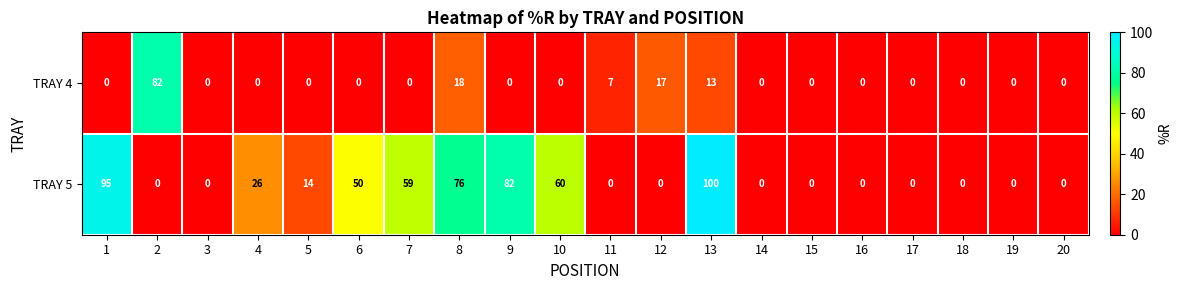

At which label is TRAY 5 closest to 50?

6